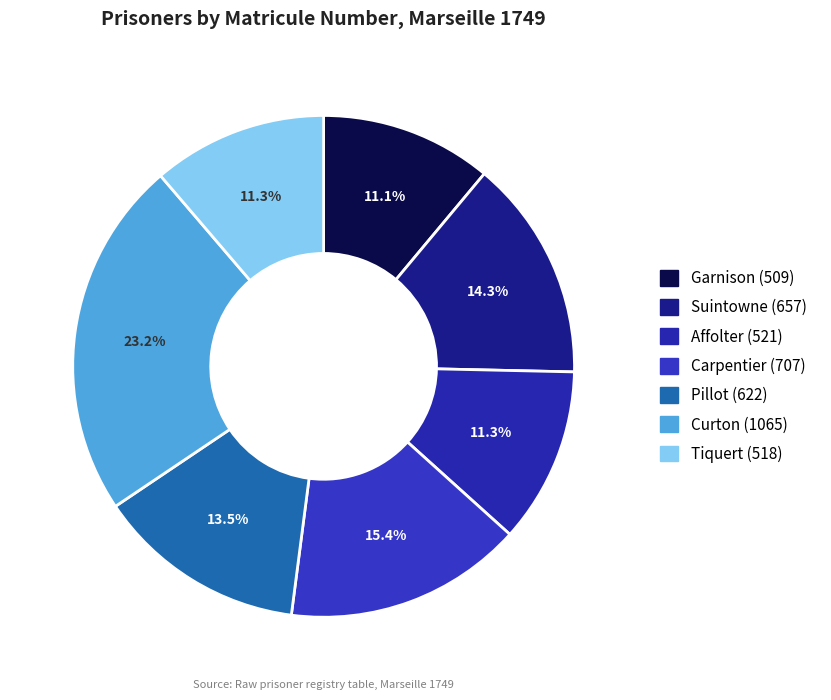

To the nearest percent, what is the average slice percentage?

14%